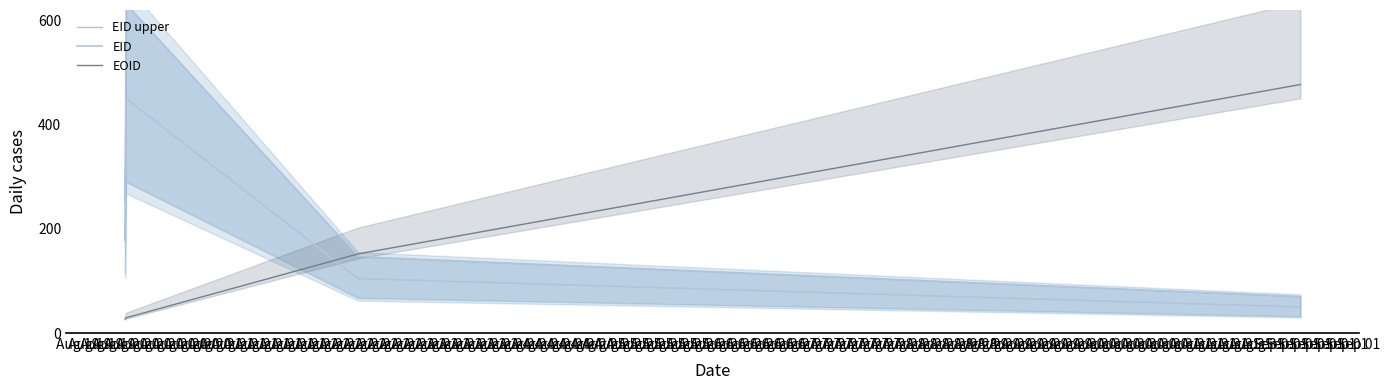

Rank the categories by EID value from highest to lowest.

Aug 20, Aug 20, Aug 20, Aug 20, Aug 20, Aug 20, Aug 20, Aug 19, Aug 19, Aug 19, Aug 19, Aug 20, Aug 21